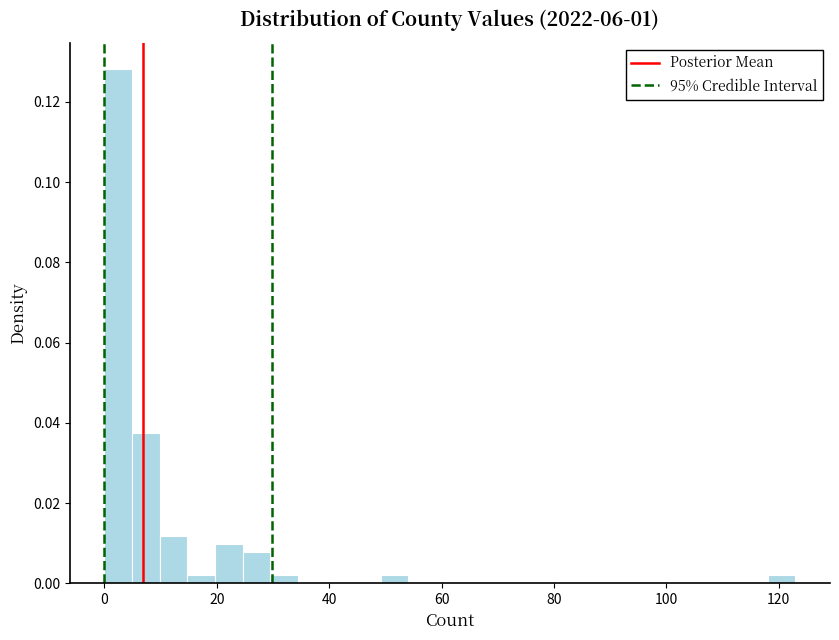

Around what value on the x-axis is the tallest bar? Give the approximate position of its centre, as read against the axis.

2